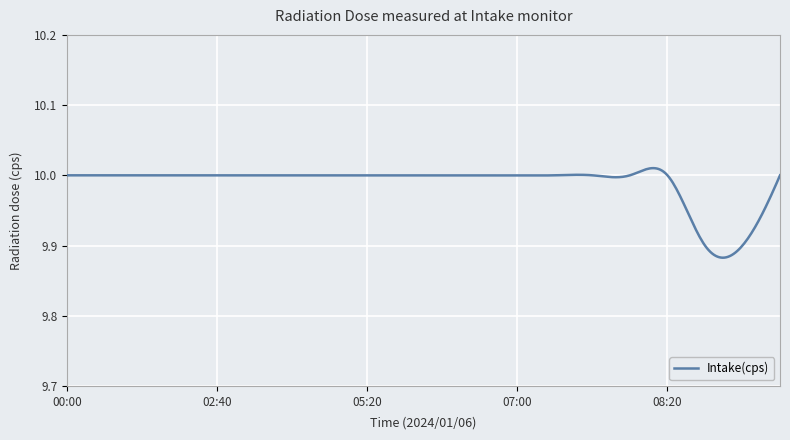

Where is the data nearest to the value 9?

09:00